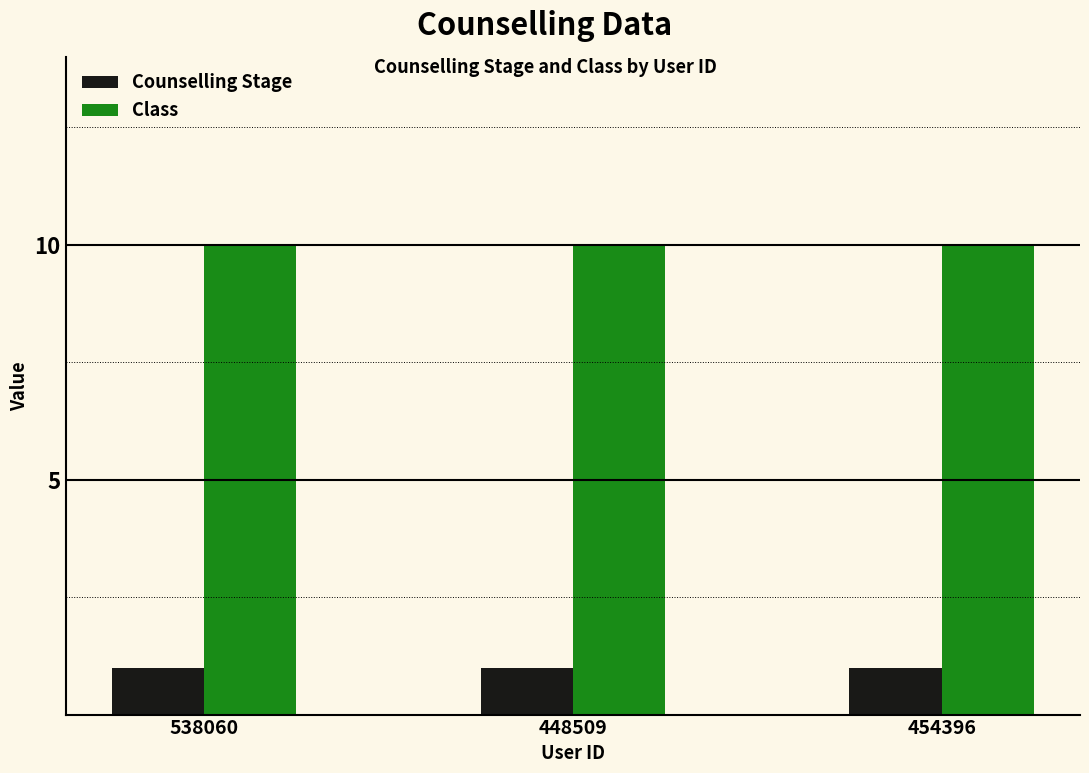

Reading left to right, extract all data points from this chart.

Counselling Stage: 538060=1	448509=1	454396=1
Class: 538060=10	448509=10	454396=10